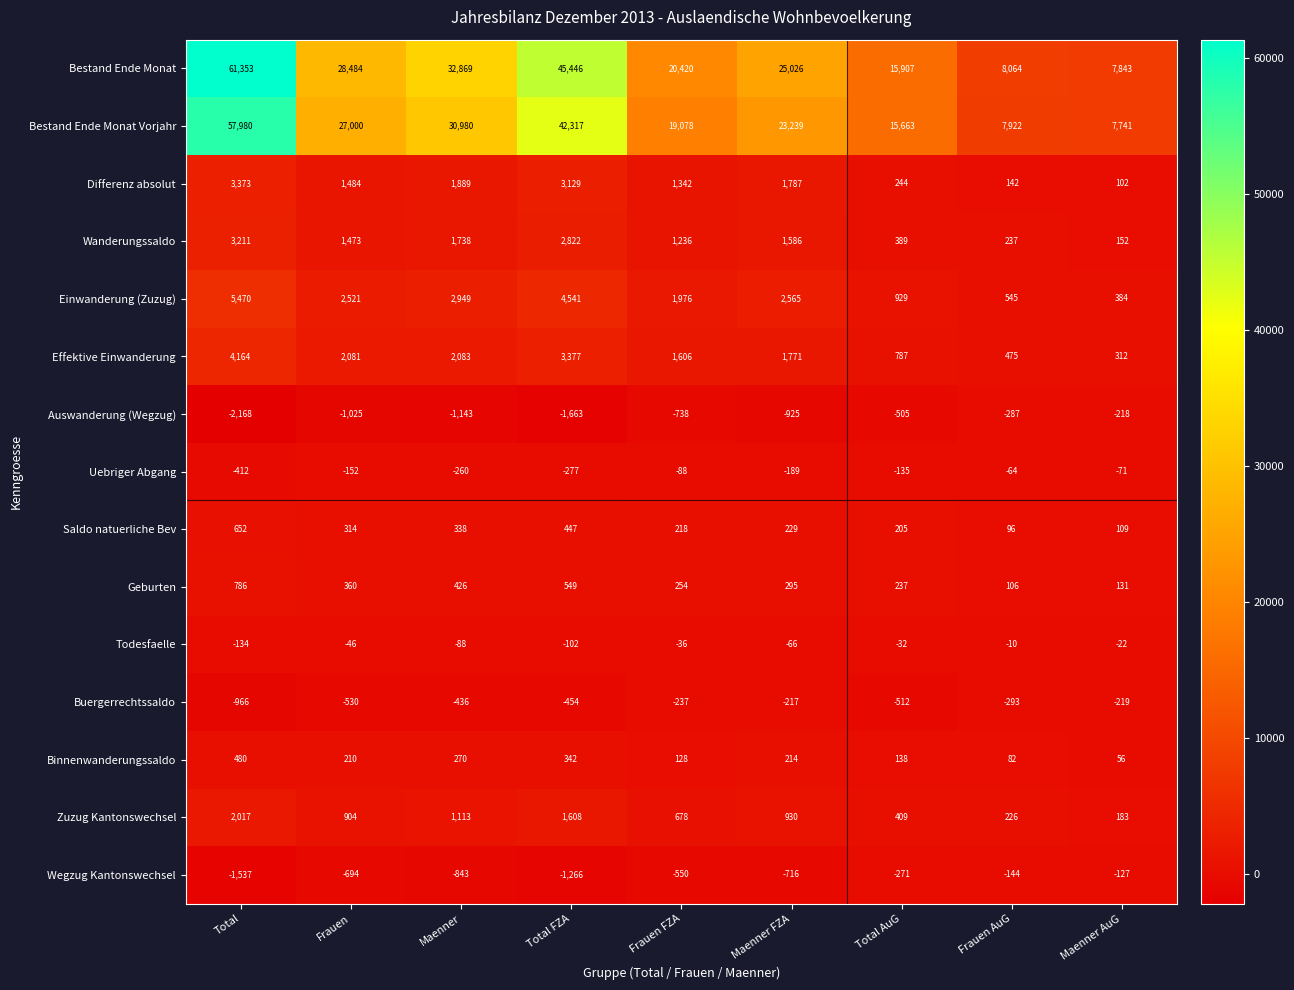

True or false: Binnenwanderungssaldo has a value of 96 at Maenner AuG.

False